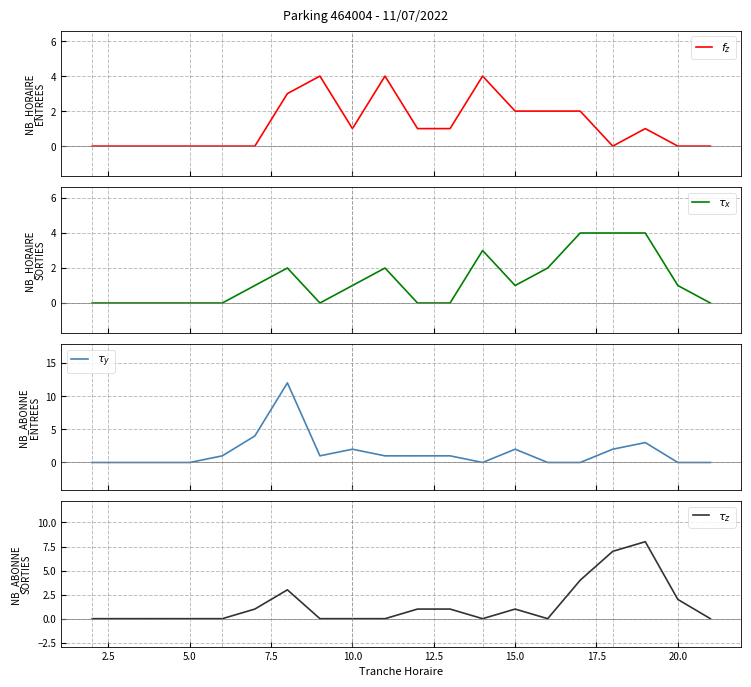

Does the chart display data point markers on the line(s)?

No